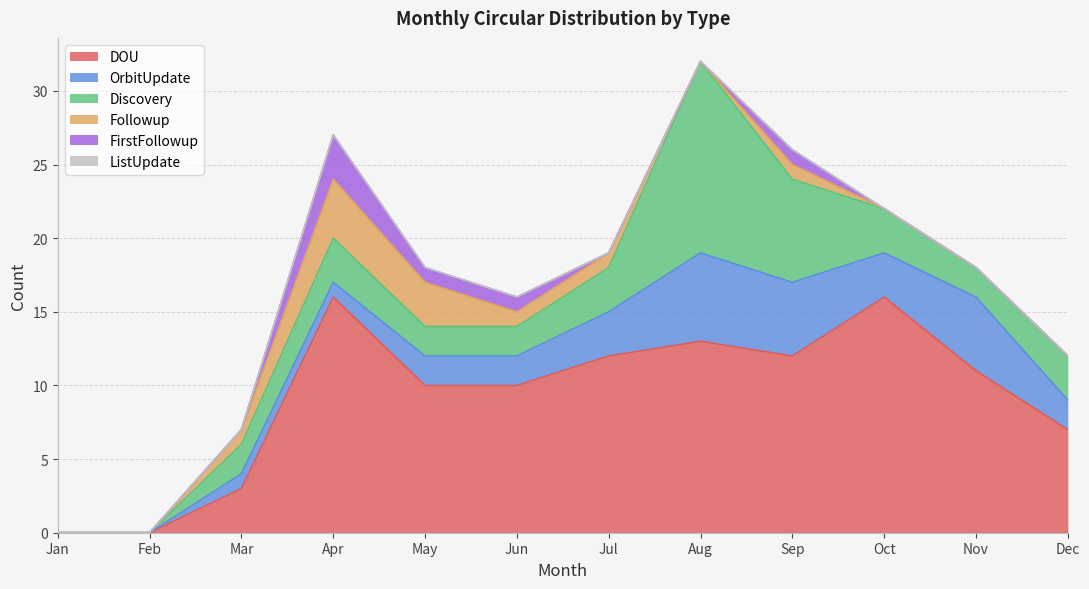

True or false: DOU and ListUpdate intersect in this chart.

False